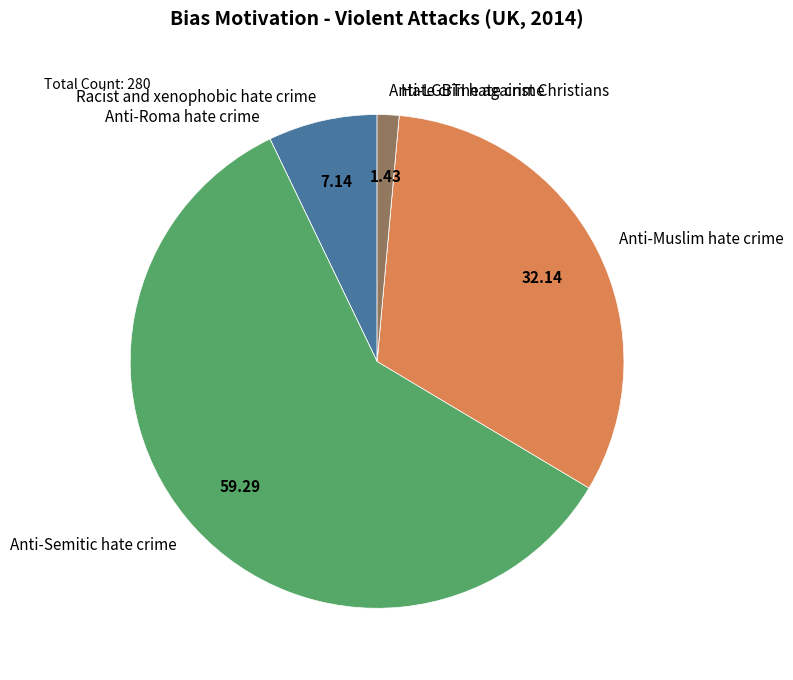

Which slice is the largest?

Anti-Semitic hate crime